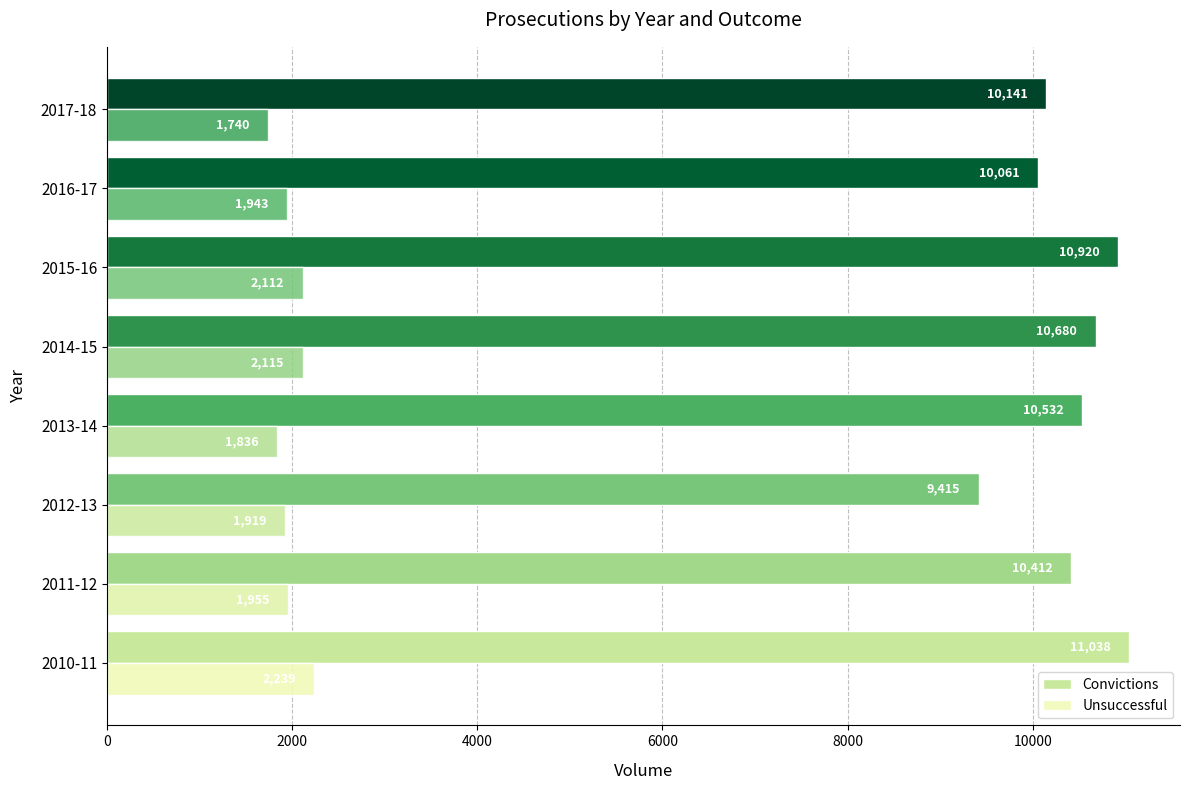

What is the sum of all Convictions values?

83199